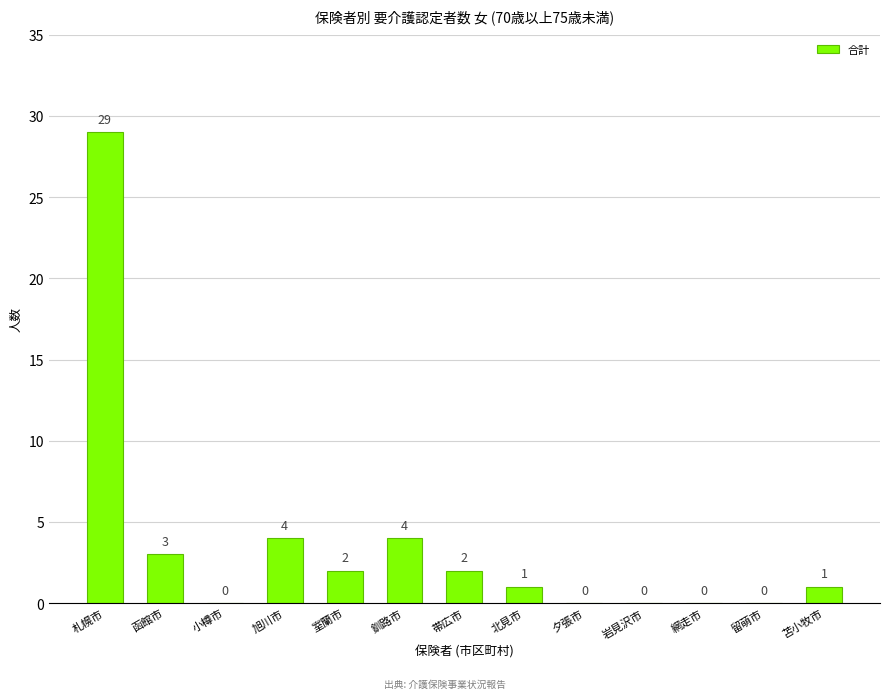

Between 岩見沢市 and 札幌市, which is larger?

札幌市